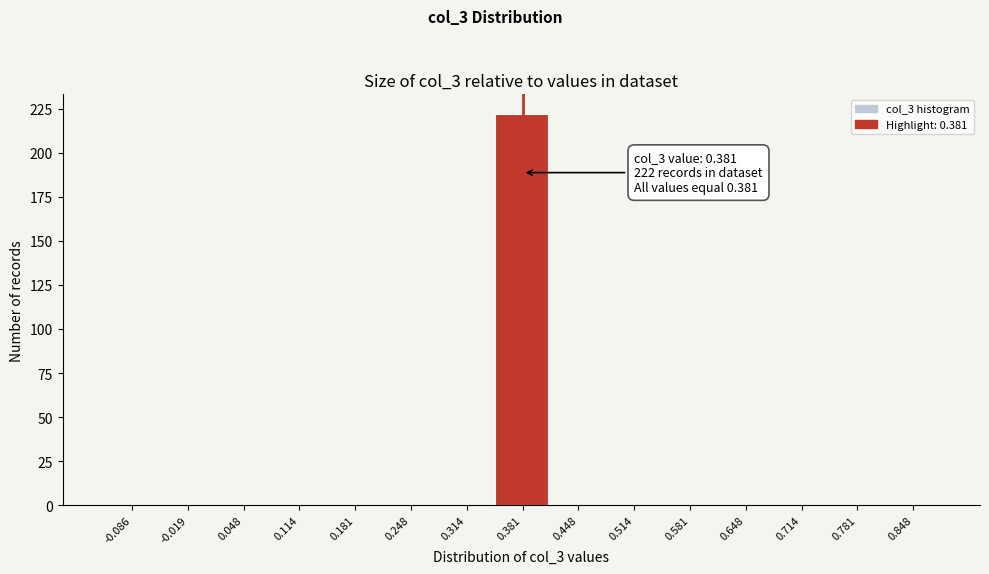

Which range on the x-axis has the tallest bar?

0.35 to 0.41